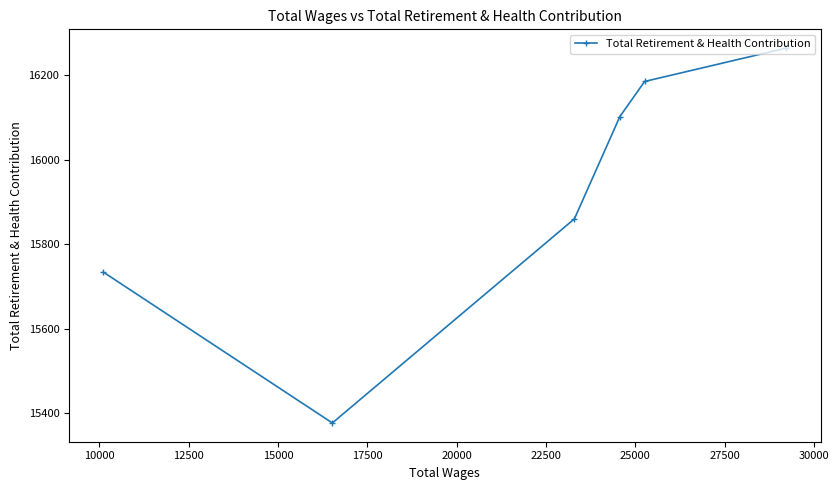

What is the smallest value displayed?

15377